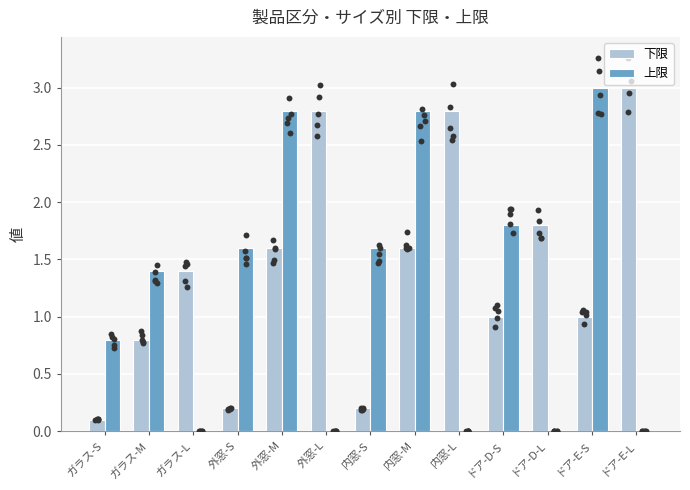

What are all the series names shown in the legend?

下限, 上限